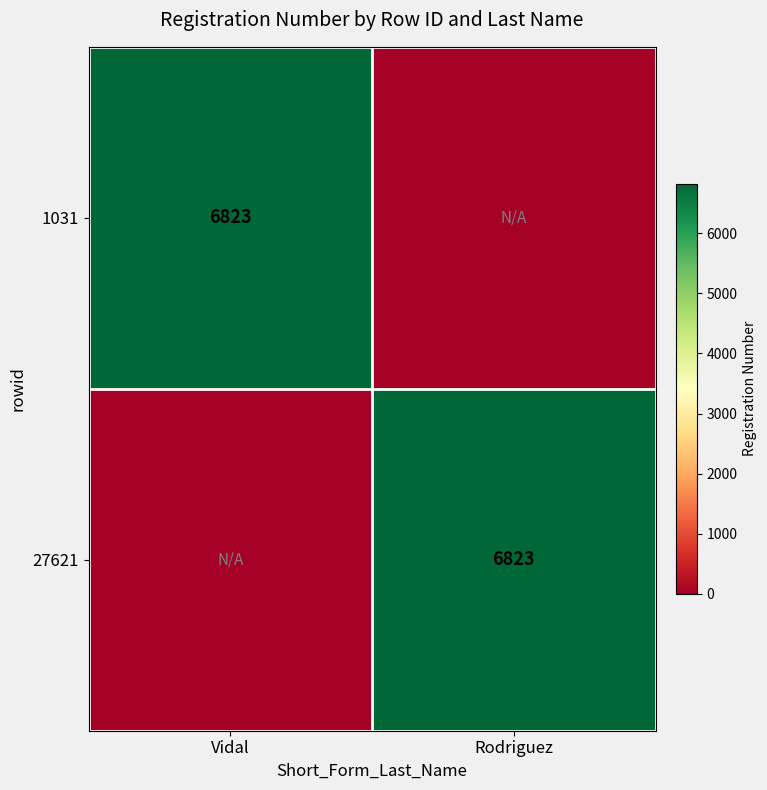

The value of 1031 at Vidal is 6823. True or false?

True